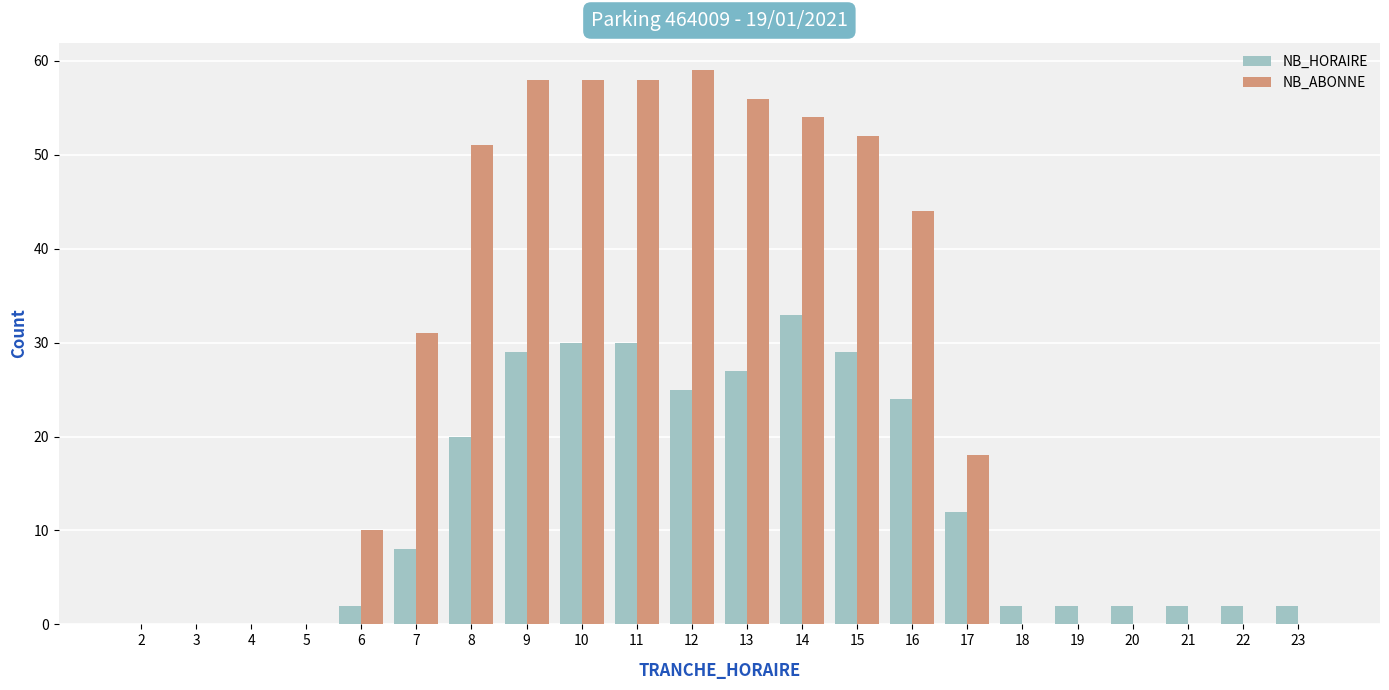

What is the total value across all series at 23?

2